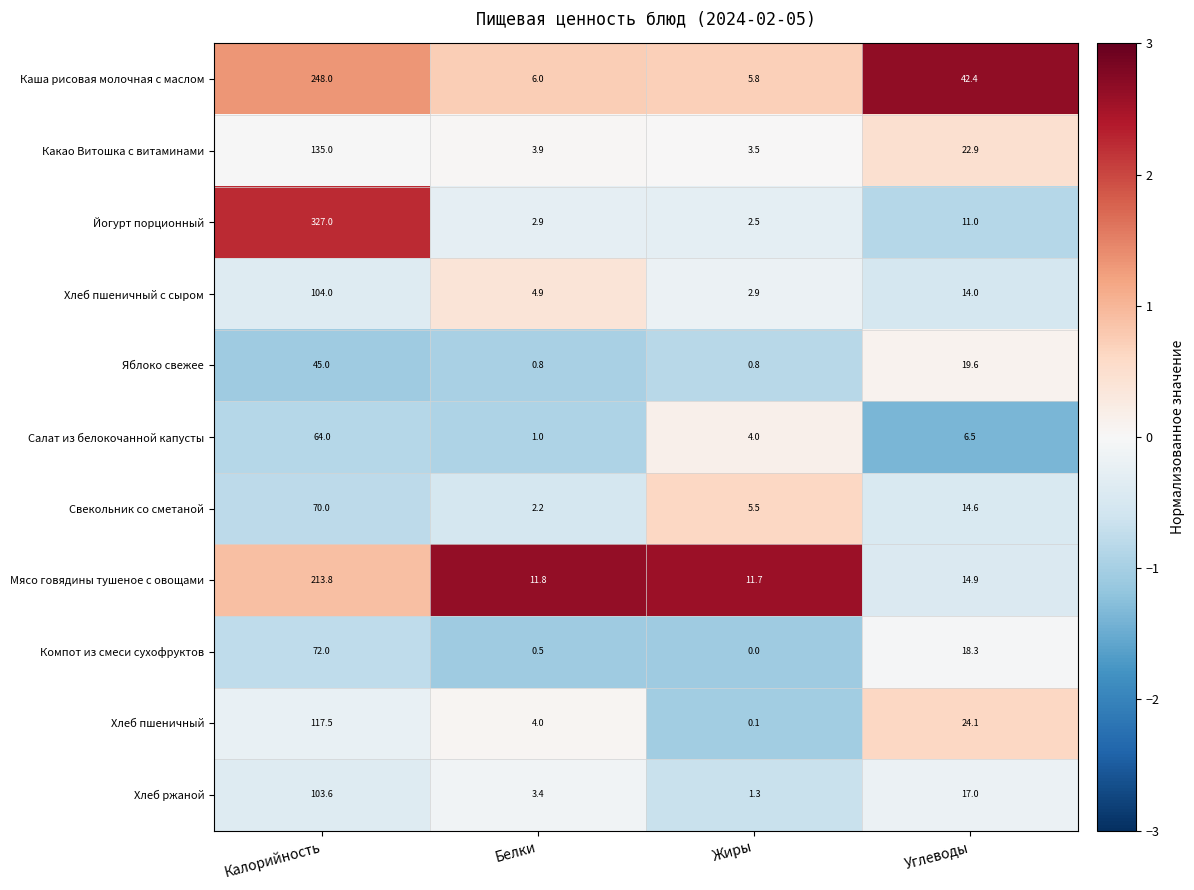

Which category has the highest value across all series?

Калорийность